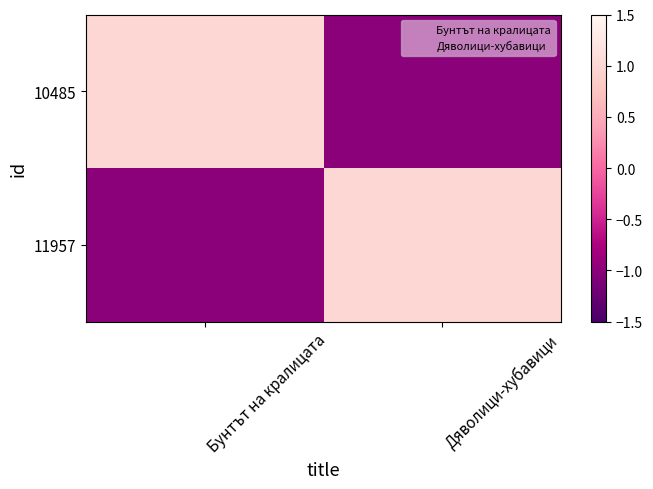

At which category is the sum across all series the highest?

Бунтът на кралицата